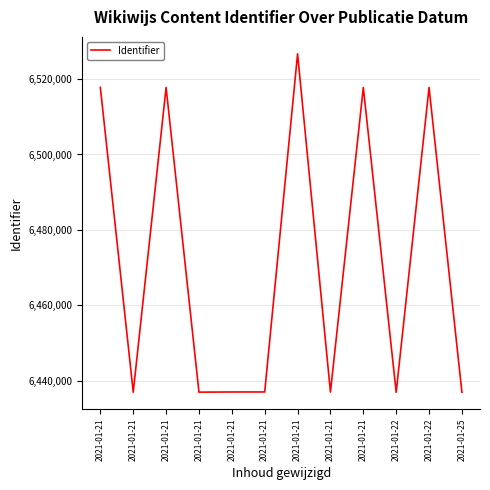

At which category does the data reach its first local valley?

2021-01-21